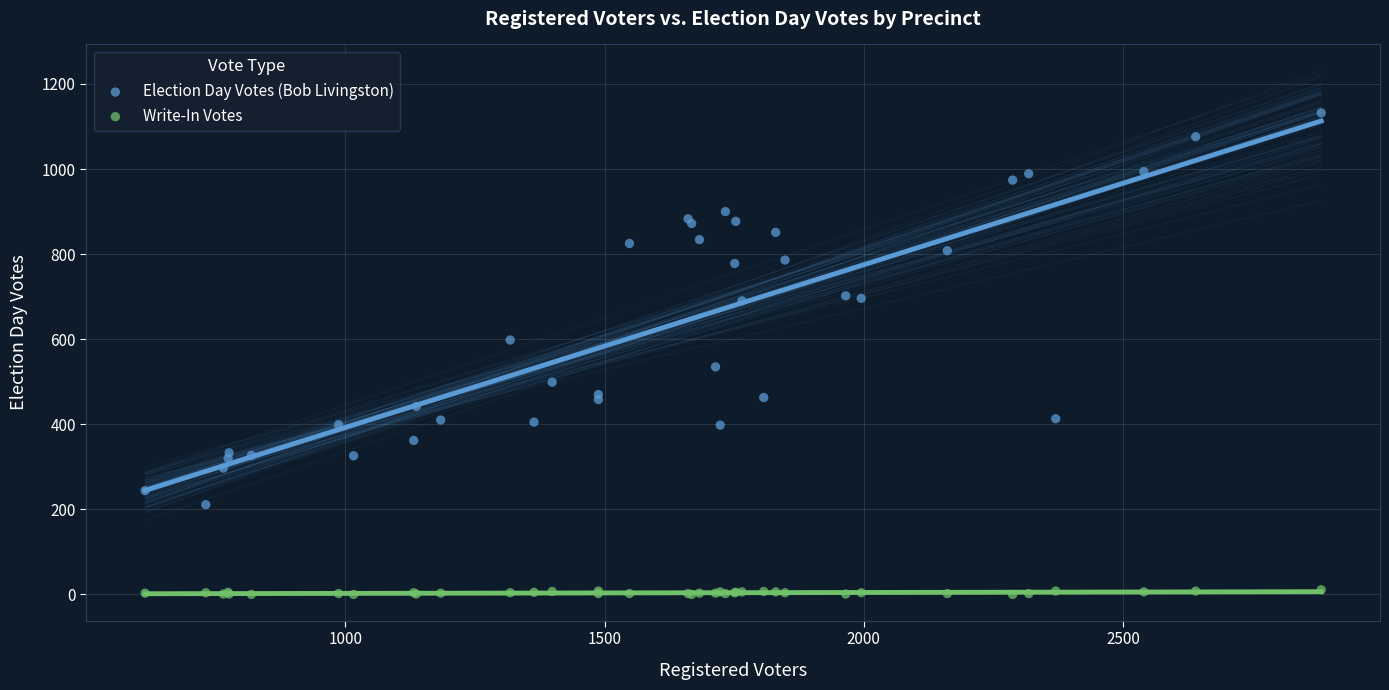

Which series reaches the maximum Y coordinate?

Election Day Votes (Bob Livingston)